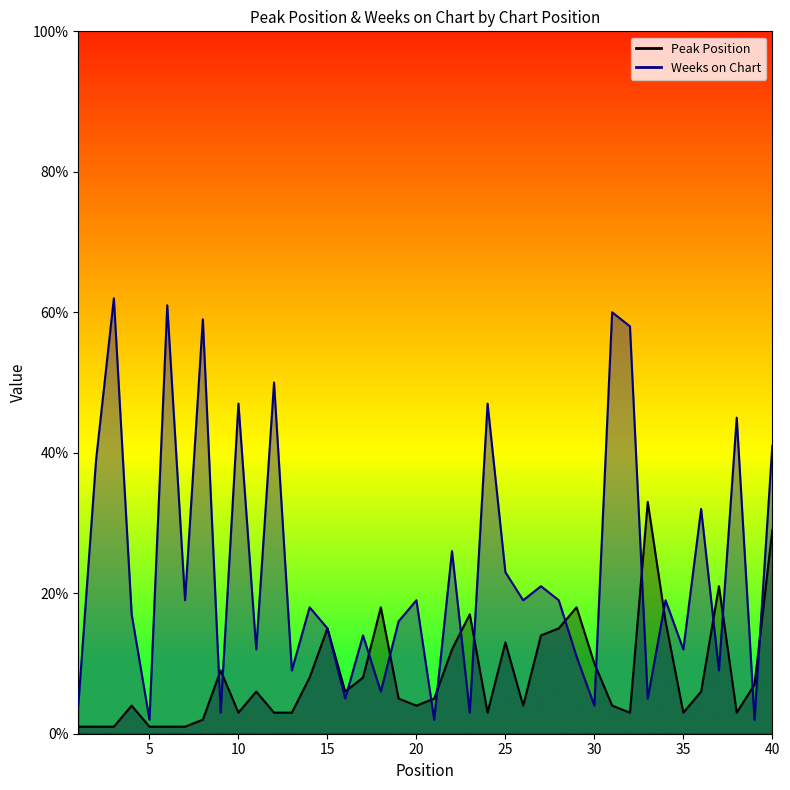

What is the average value of the Weeks on Chart series?

23